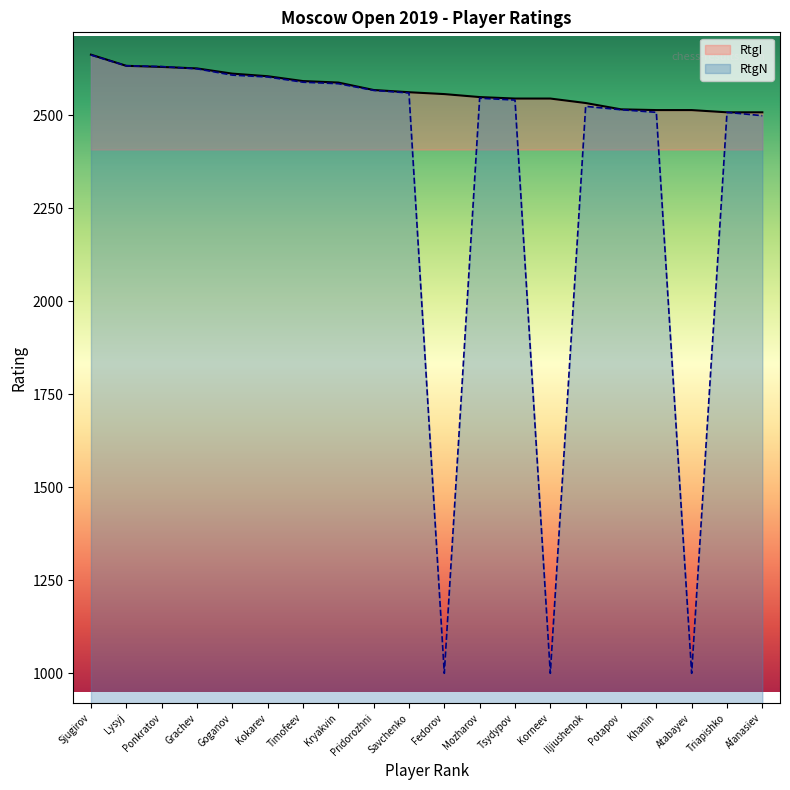

At which category does RtgN reach its first local valley?

Fedorov